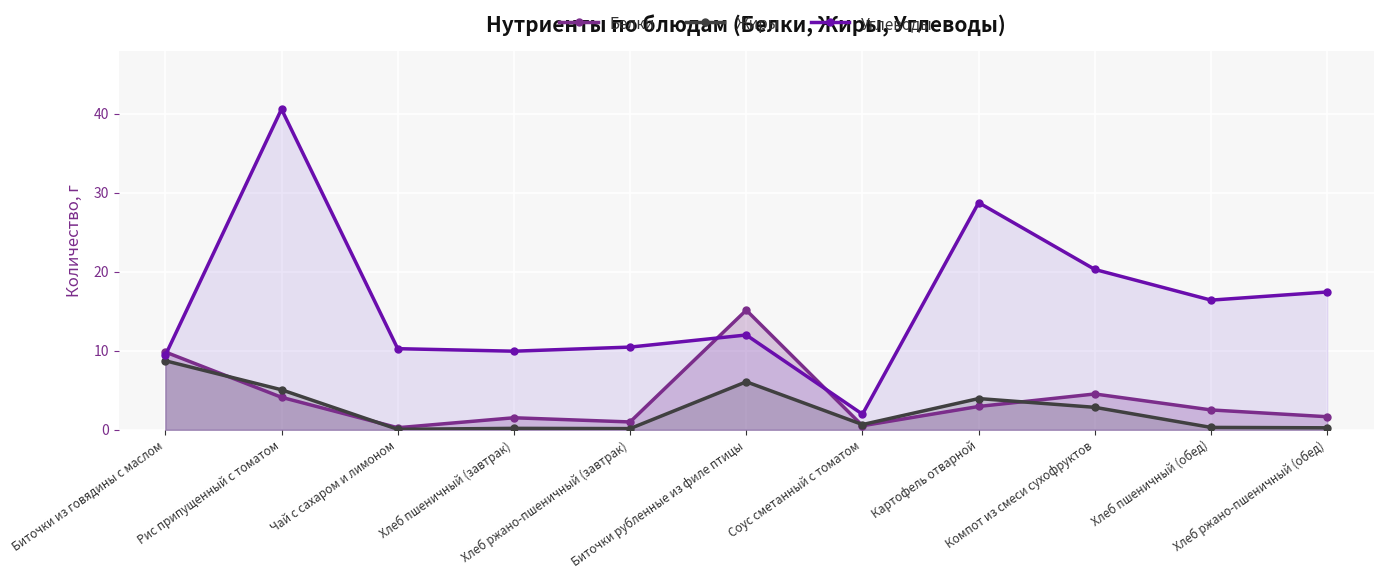

True or false: Углеводы has a value of 6.3 at Компот из смеси сухофруктов.

False